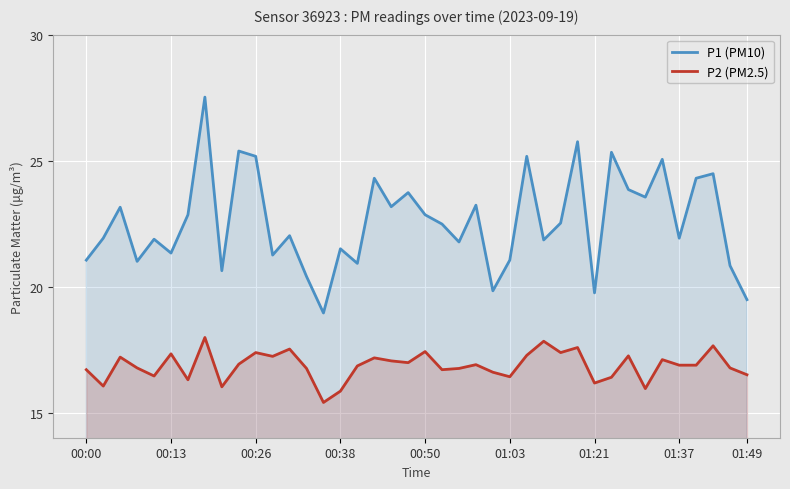

What is the total value across all series at 01:37?

38.8